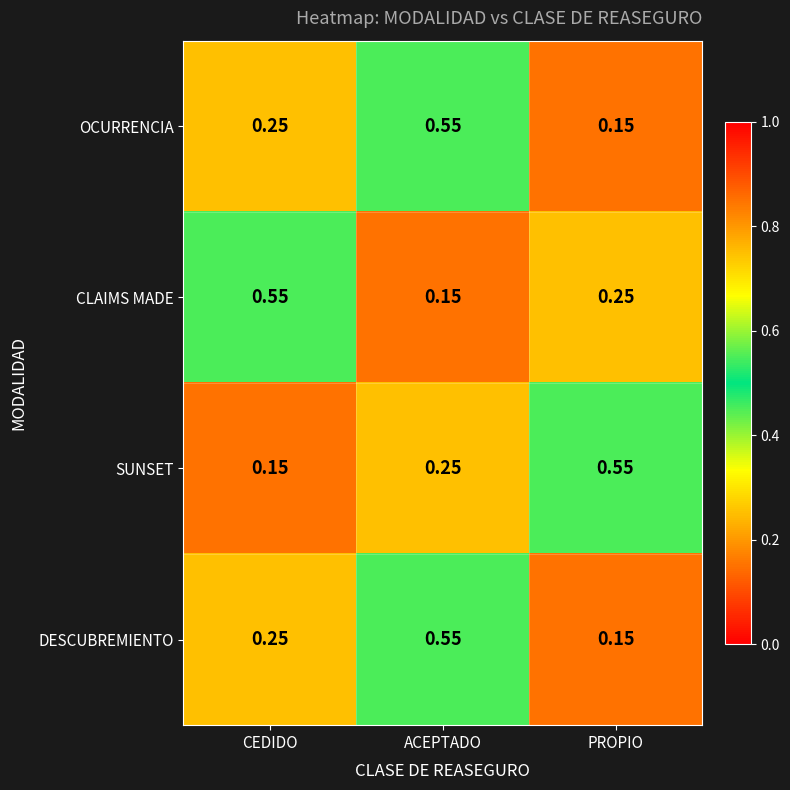

At which category is the sum across all series the highest?

ACEPTADO